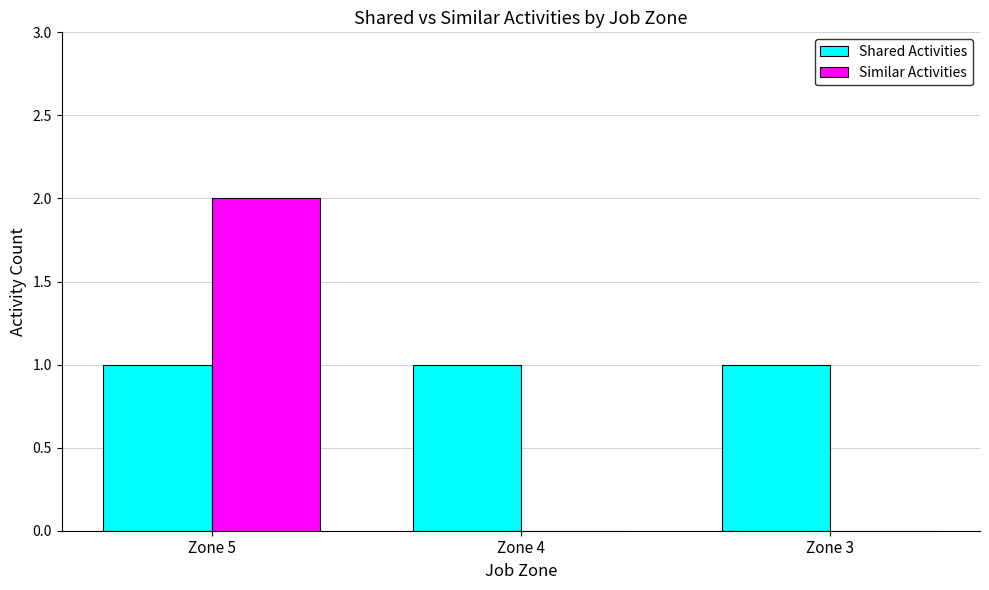

At which category is the sum across all series the highest?

Zone 5